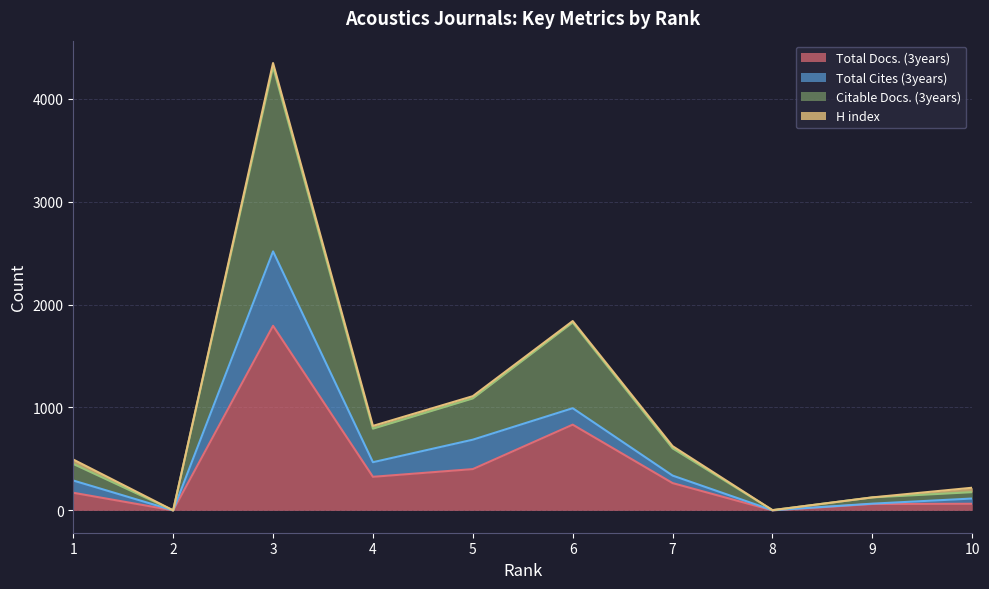

What is the value of the Citable Docs. (3years) point at the 3rd from the left?

4311